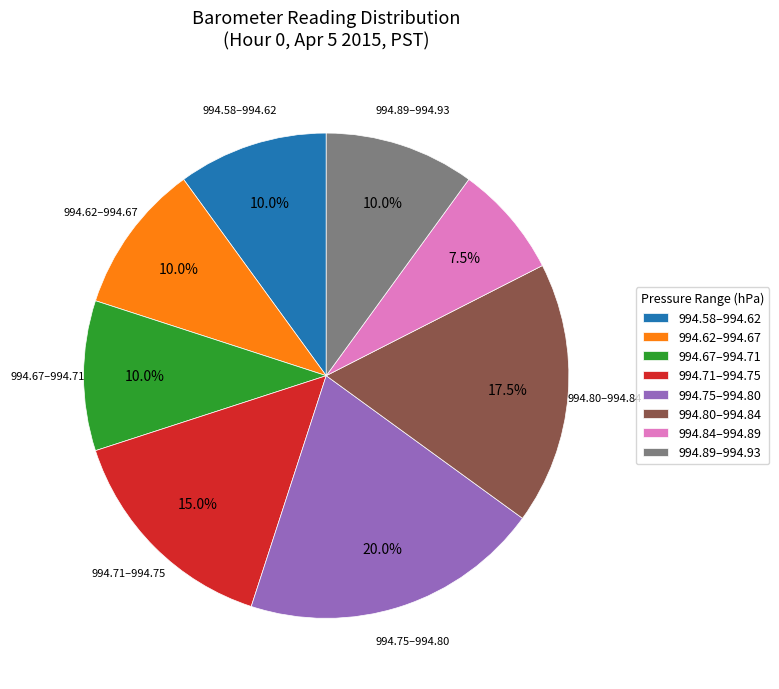

What percentage is NOT represented by 994.71–994.75?

85.0%